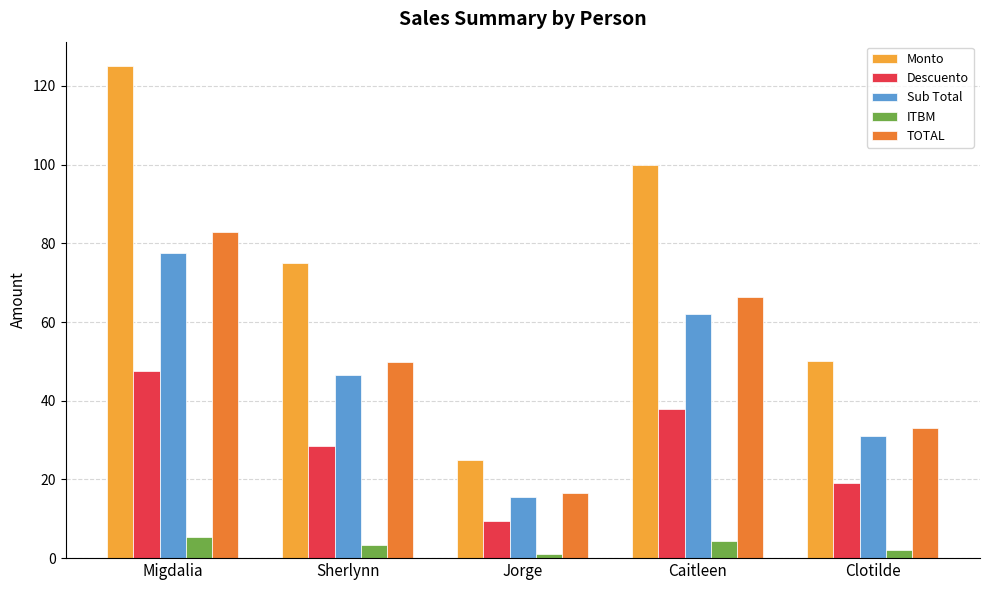

Is it true that Sub Total equals 23.4 at Jorge?

False